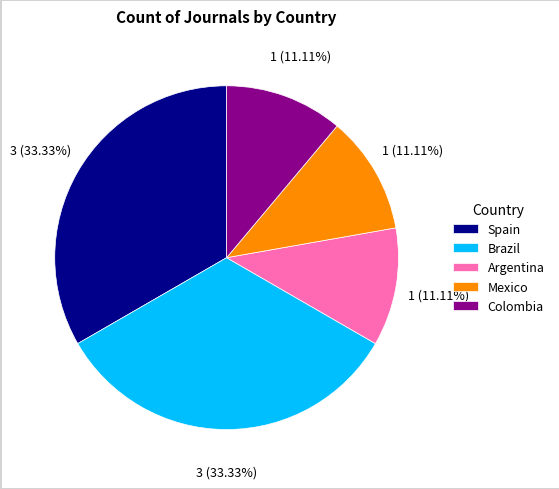

To the nearest percent, what percentage of the pie is Mexico?

11%